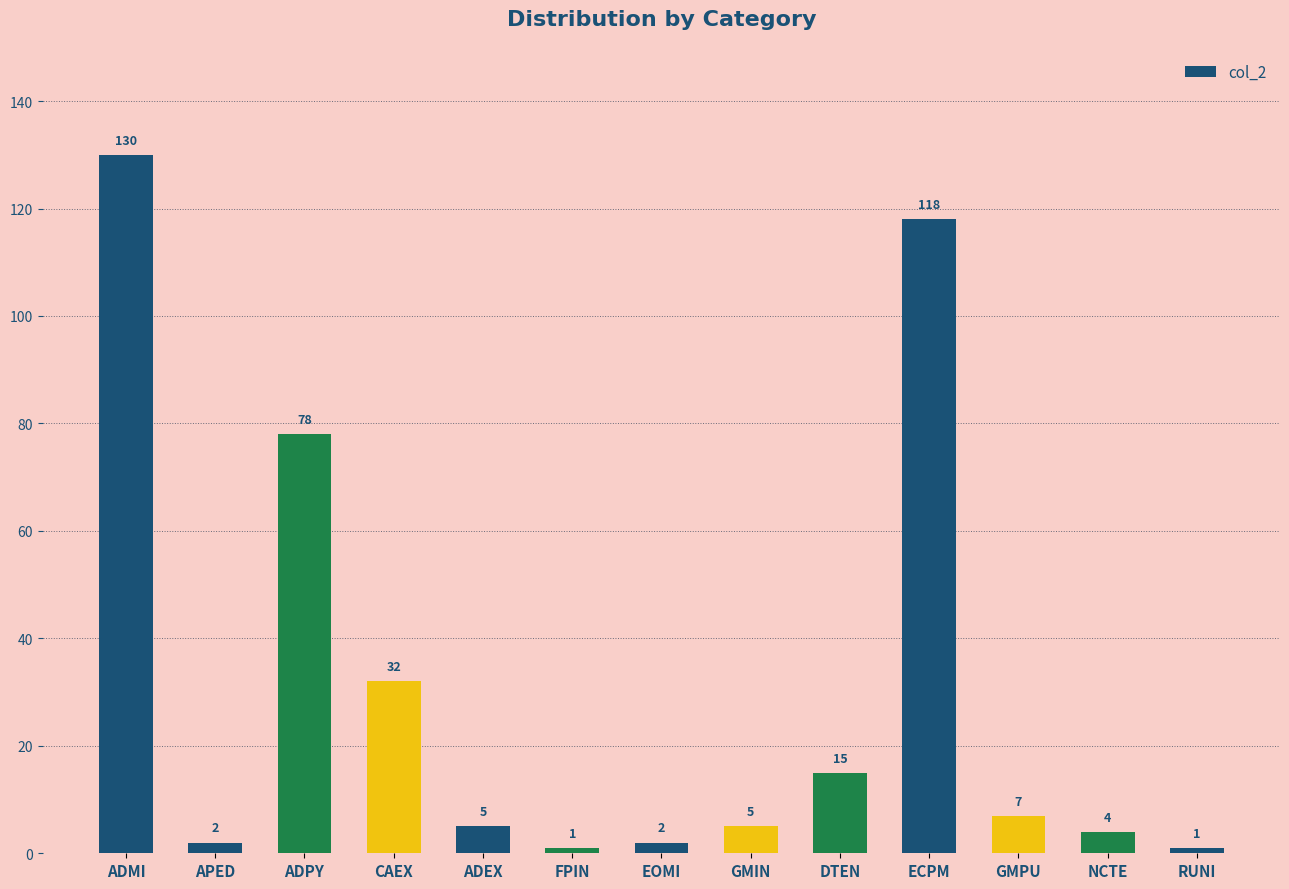

Reading left to right, extract all data points from this chart.

130	2	78	32	5	1	2	5	15	118	7	4	1